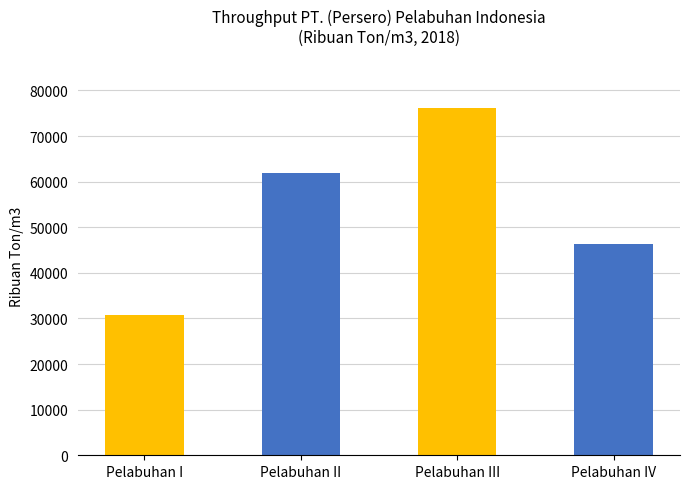

What is the difference between the maximum and minimum values?

45323